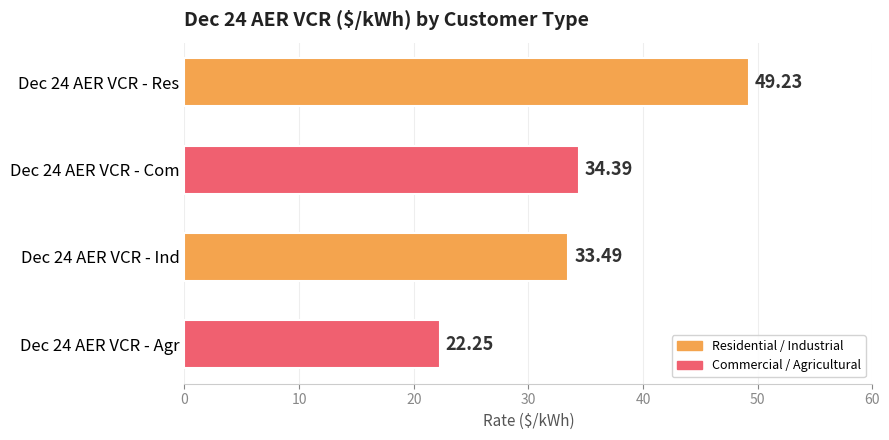

What is the average value?

34.8